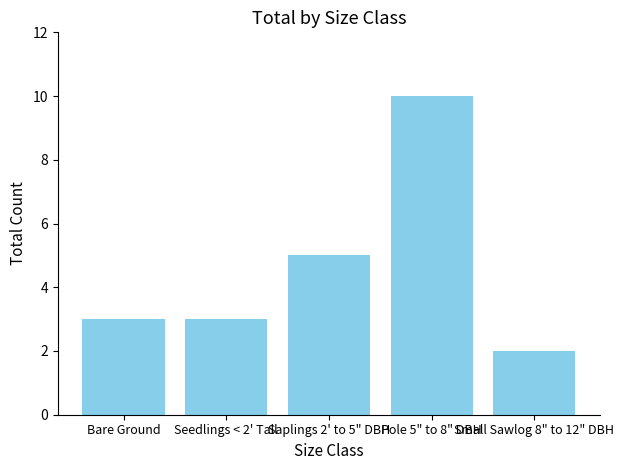

What is the ratio of the value at Pole 5" to 8" DBH to the value at Small Sawlog 8" to 12" DBH?

5.0